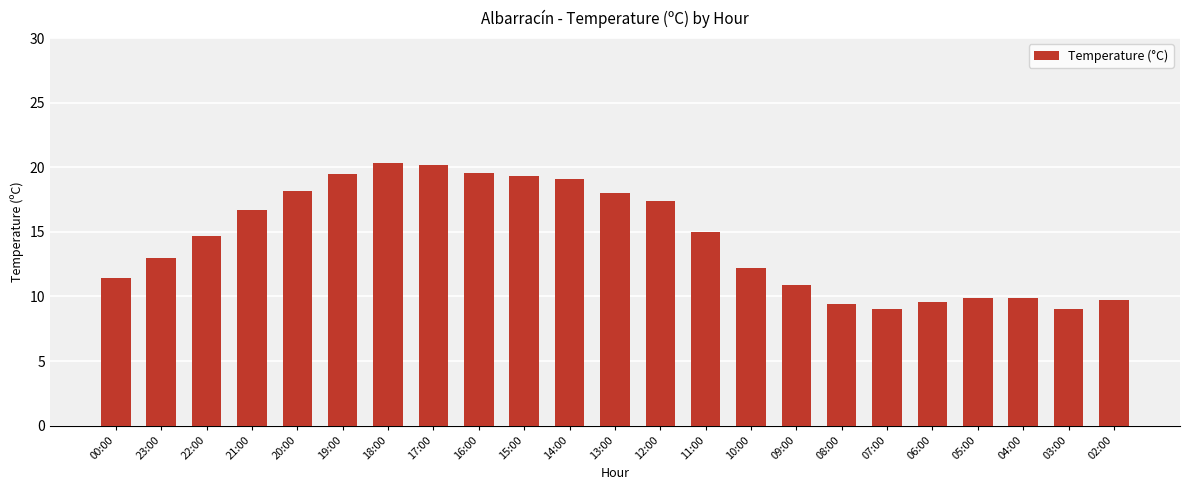

Between 13:00 and 00:00, which is larger?

13:00